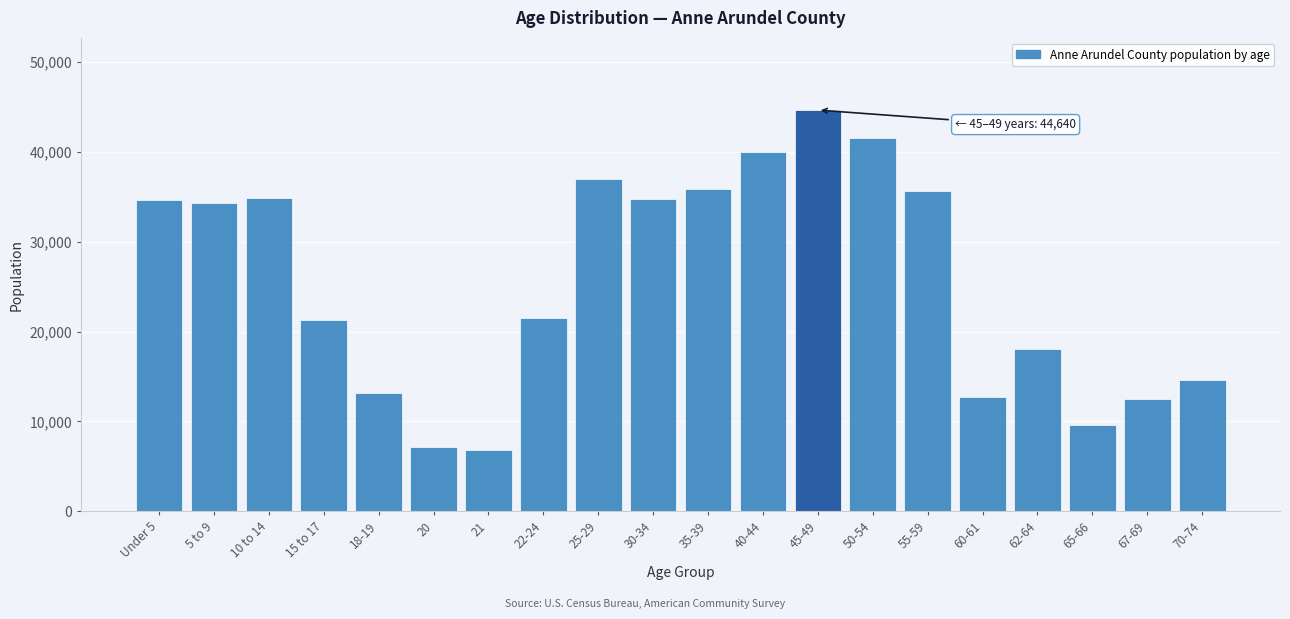

Between 21 and 55-59, which is larger?

55-59